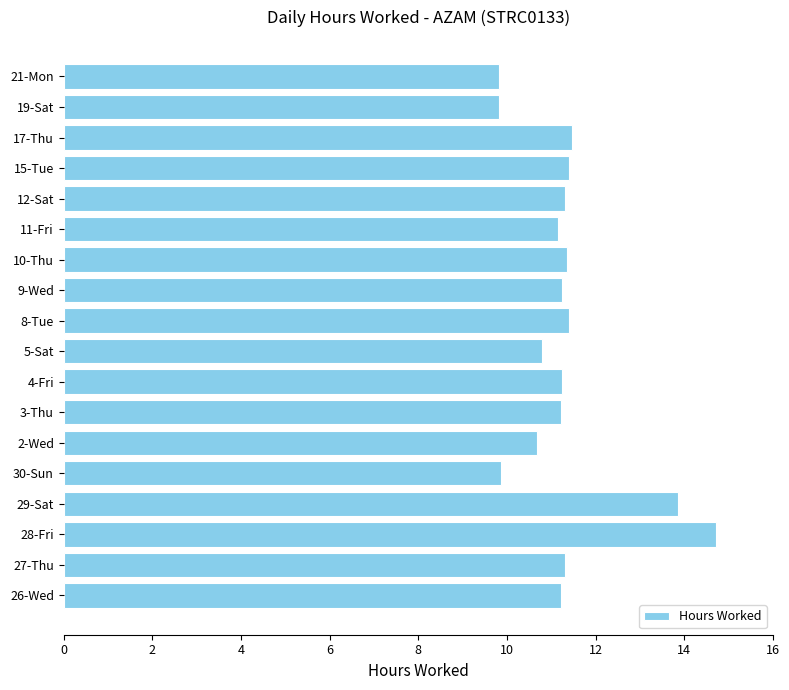

At which category does the chart reach its peak across all series?

28-Fri